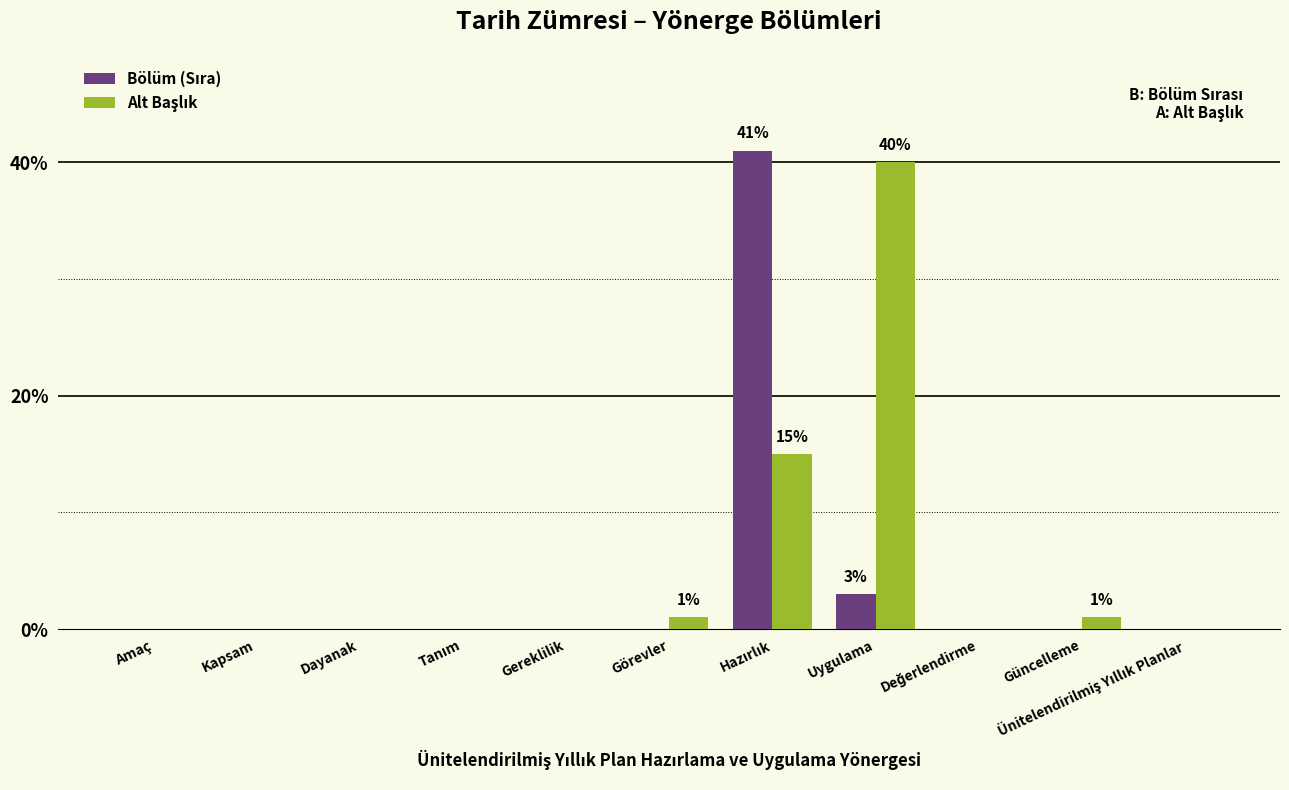

What is the total value across all series at Uygulama?

43